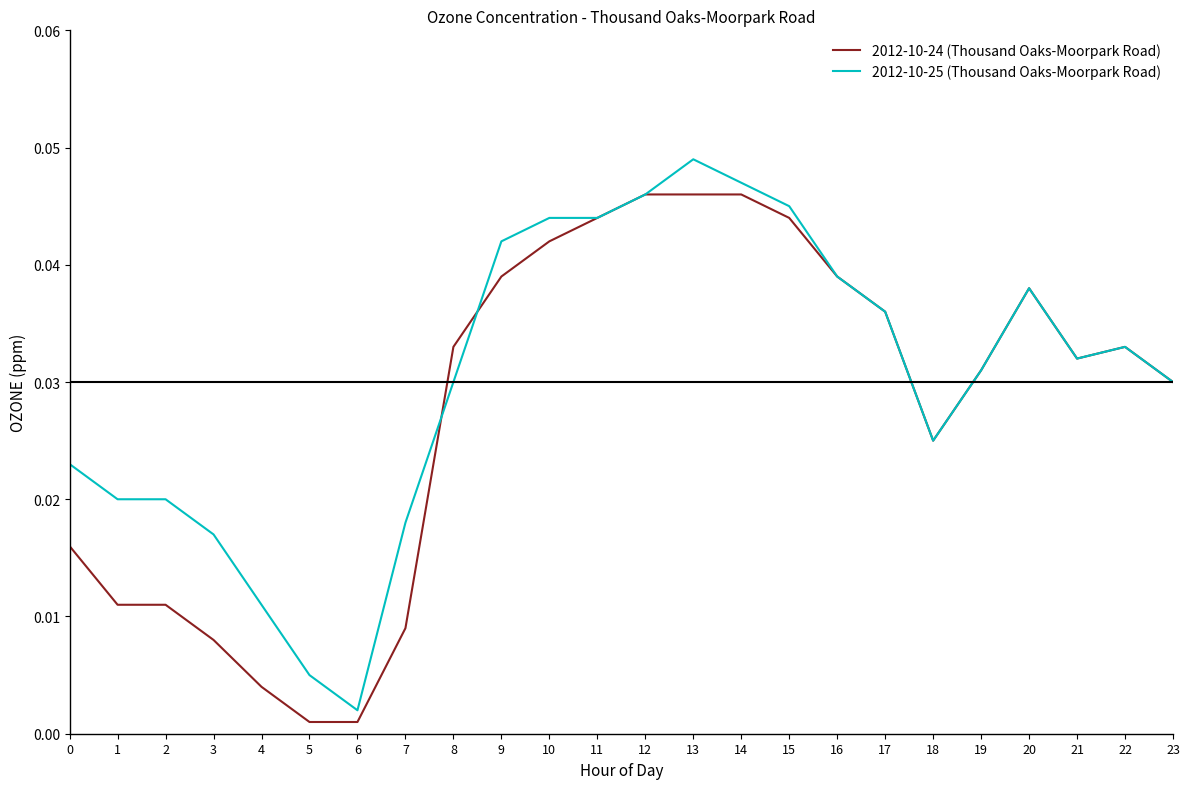

Which series has the largest total across all categories?

2012-10-25 (Thousand Oaks-Moorpark Road)